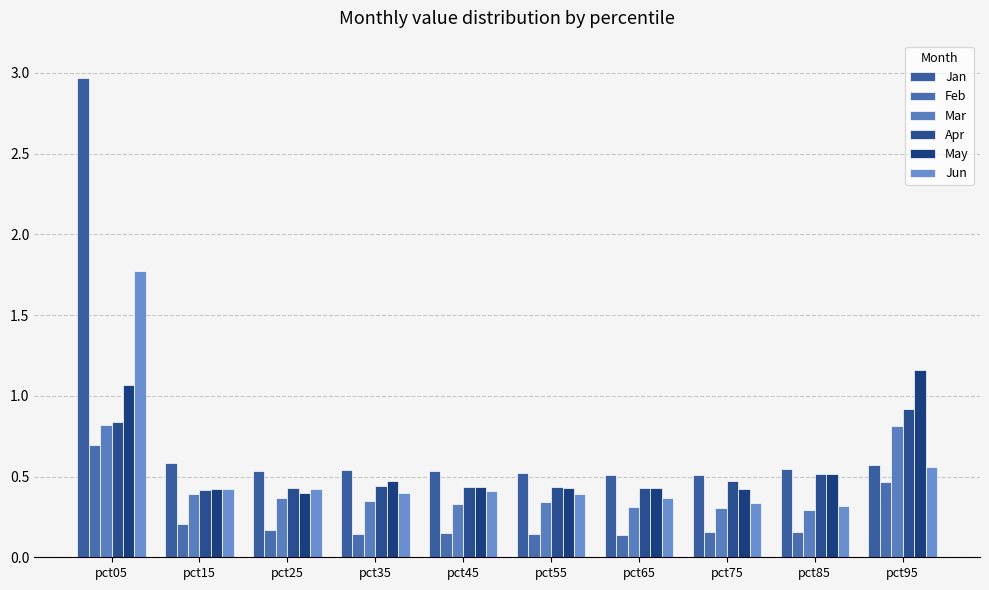

Is the value of Jan at pct25 greater than the value of Mar at pct35?

Yes